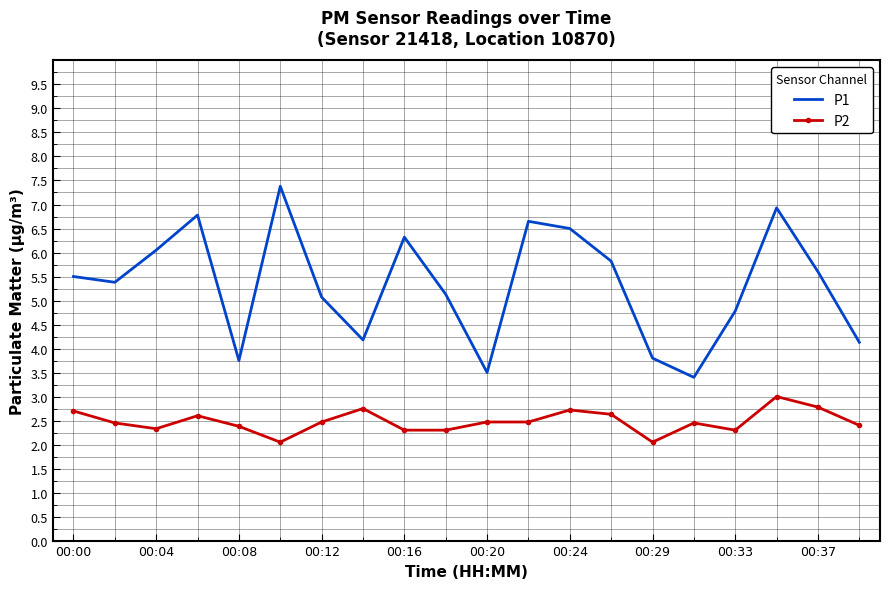

What is the maximum value shown in the chart?

7.4